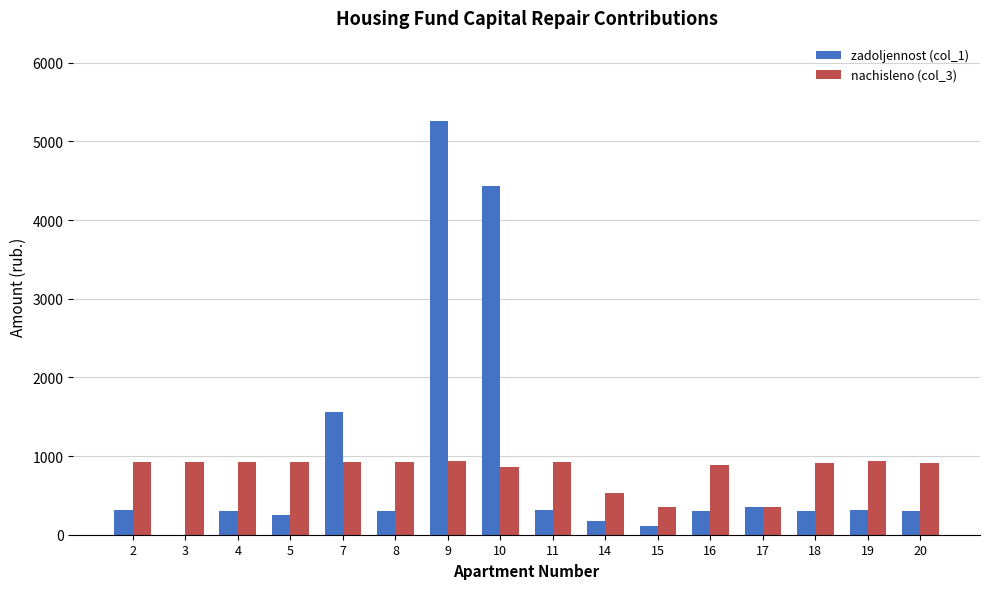

What is the total value across all series at 14?

715.1